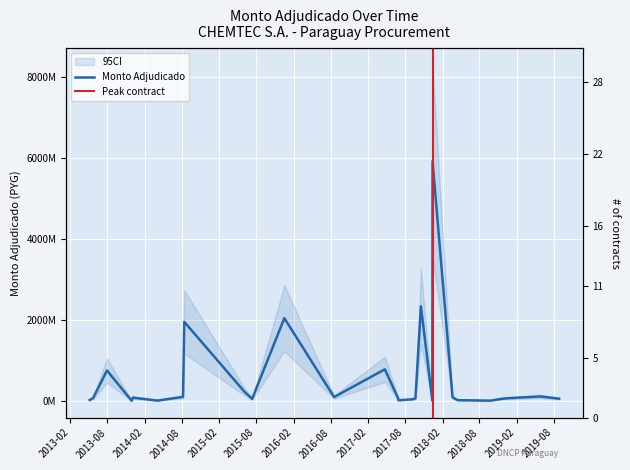

At which category does the data reach its first local peak?

2013-07-31